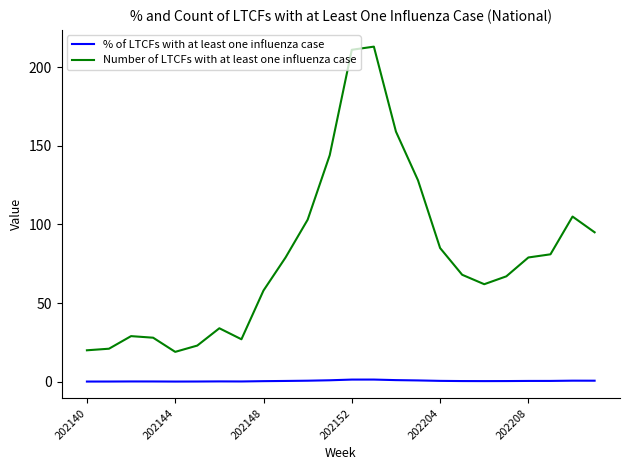

Which series has the largest range (max minus min)?

Number of LTCFs with at least one influenza case